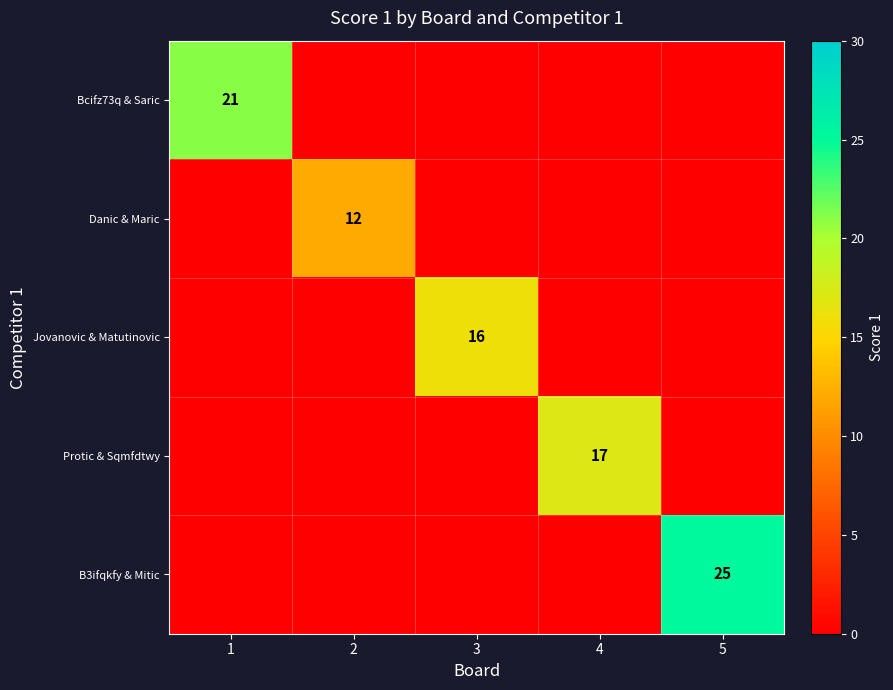

Which has a higher value, 5 or 3?

5